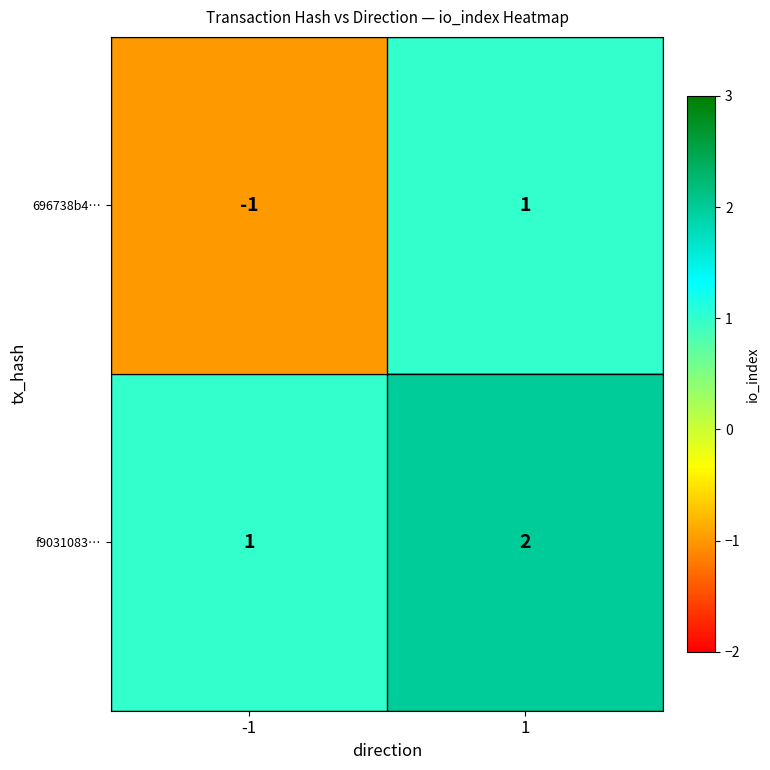

What is the sum of the f9031083… values at 1 and -1?

3